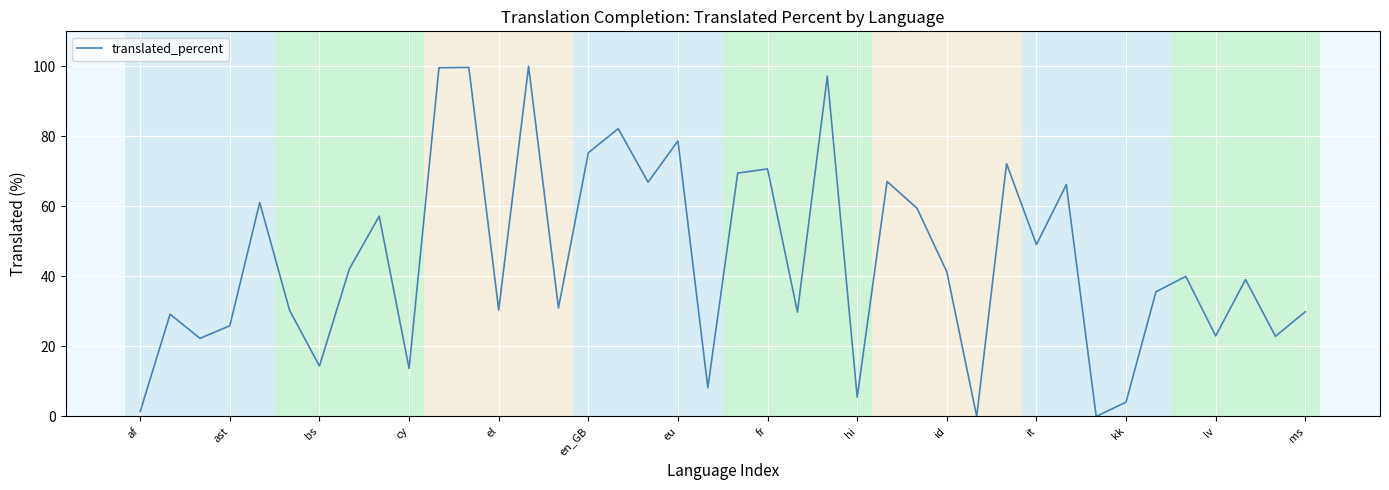

Does the chart have visible grid lines?

Yes